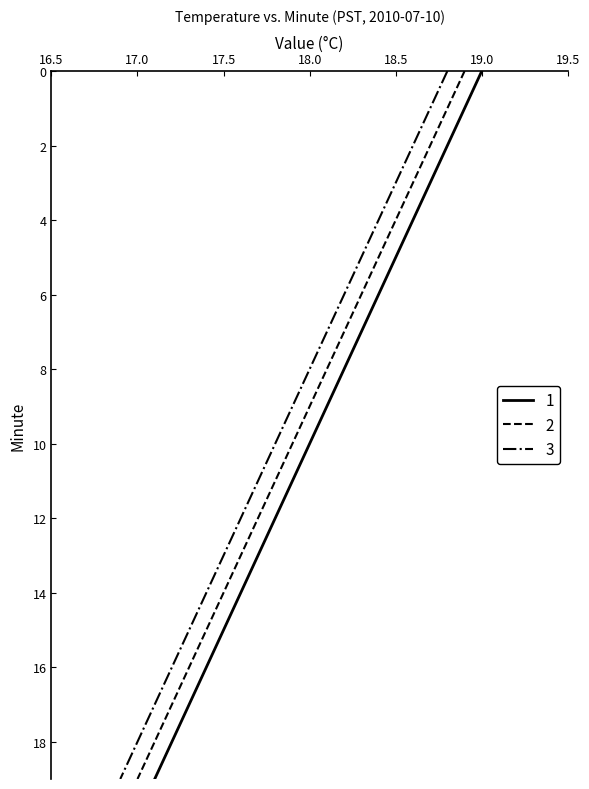

What is the value of the 1 point at the 4th from the left?

3